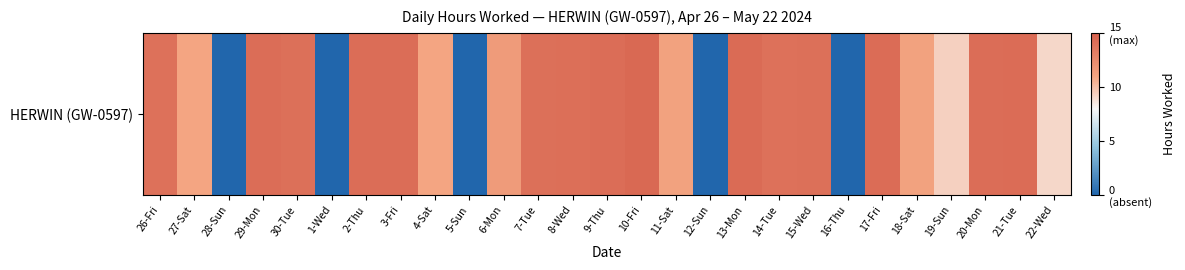

At which category does the chart reach its peak across all series?

10-Fri